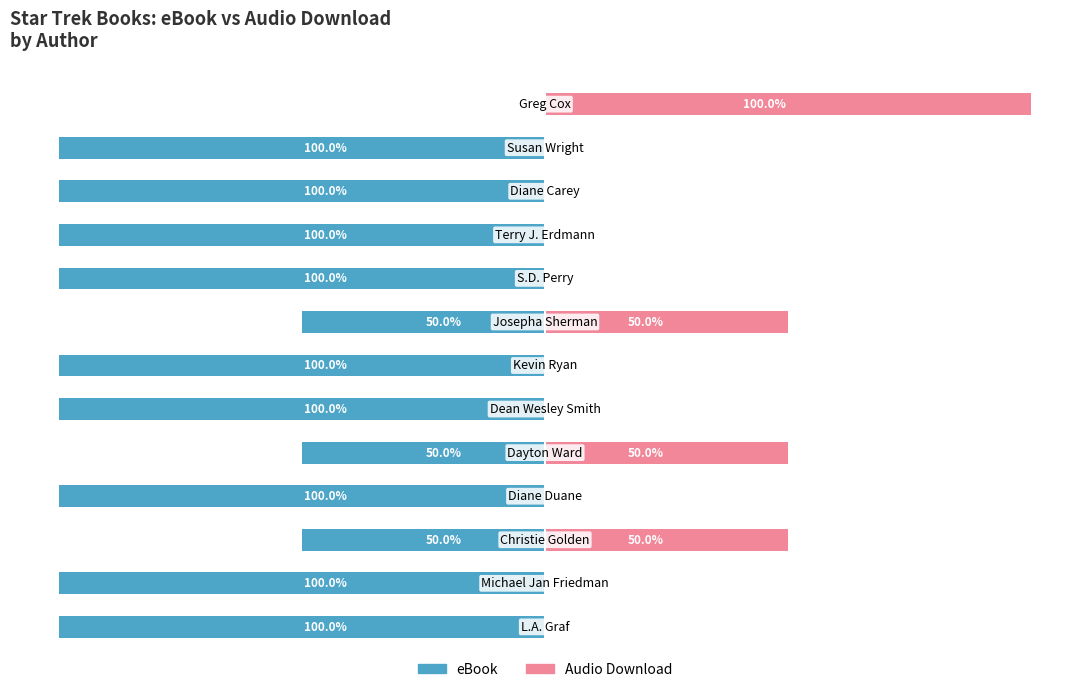

What is the minimum value for eBook?

-100